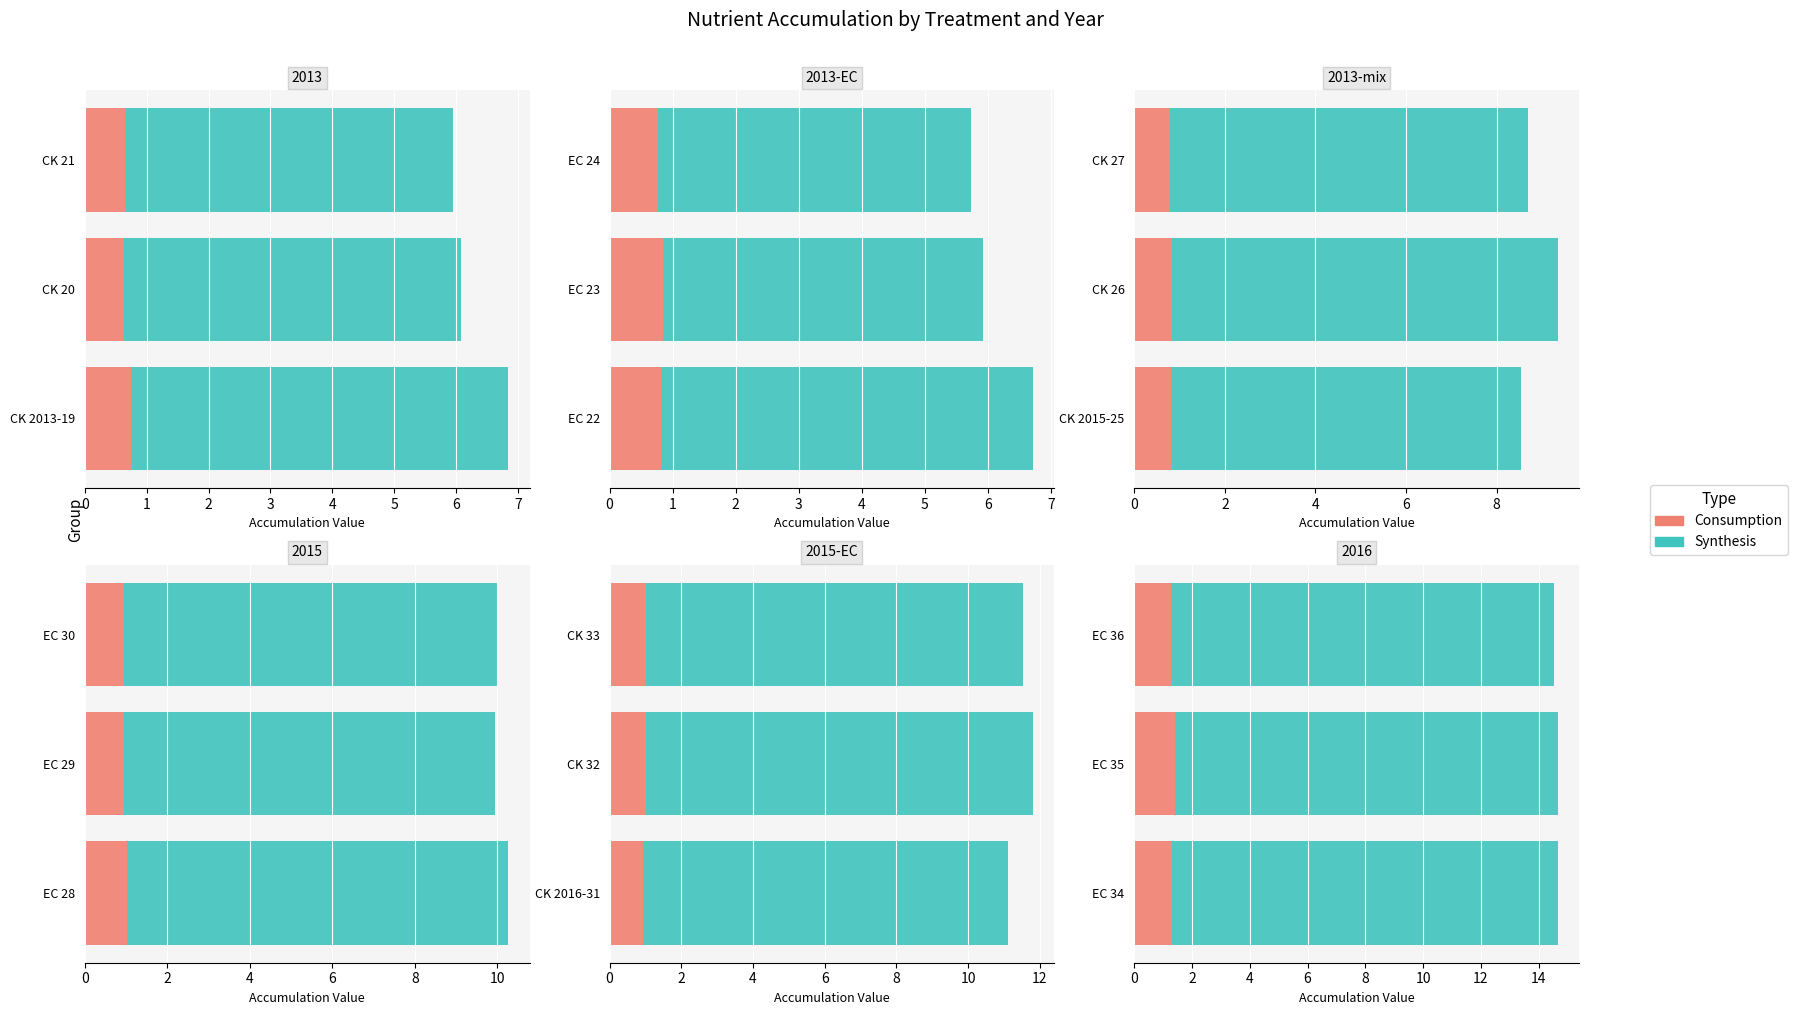

Rank the categories by Synthesis value from highest to lowest.

EC 34, EC 36, EC 35